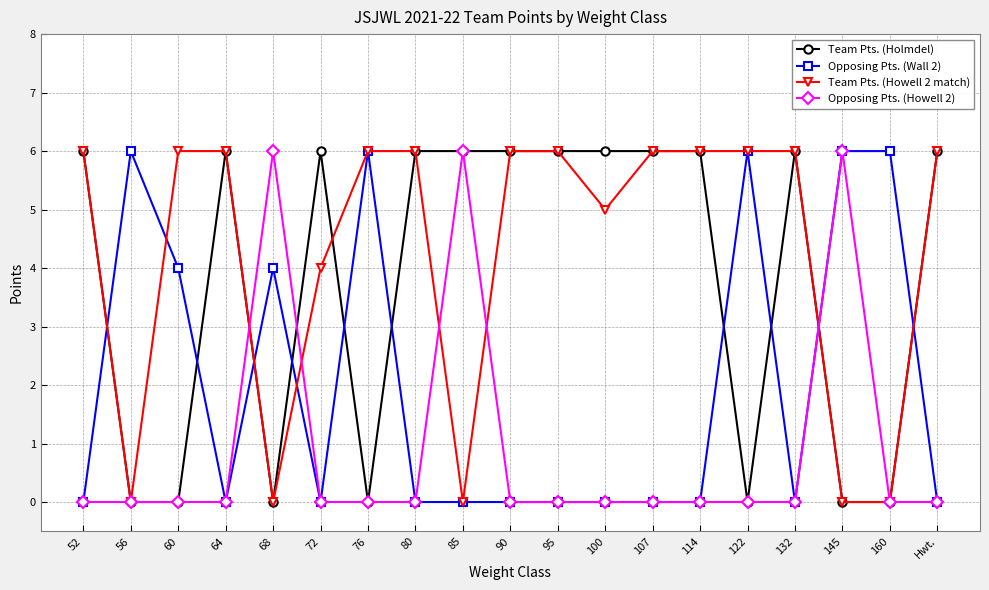

True or false: Team Pts. (Holmdel) and Opposing Pts. (Wall 2) cross at least once.

True